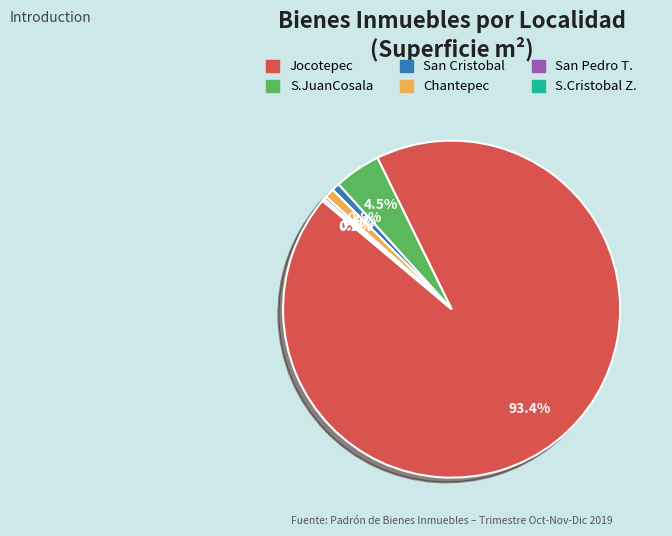

Is Jocotepec the majority of the pie?

Yes